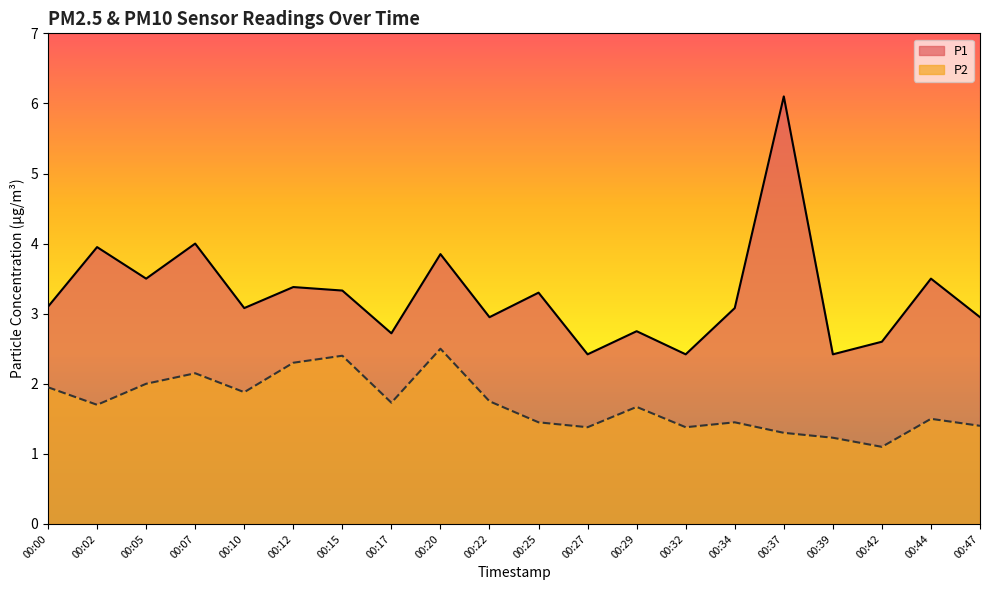

What is the minimum value shown in the chart?

1.1